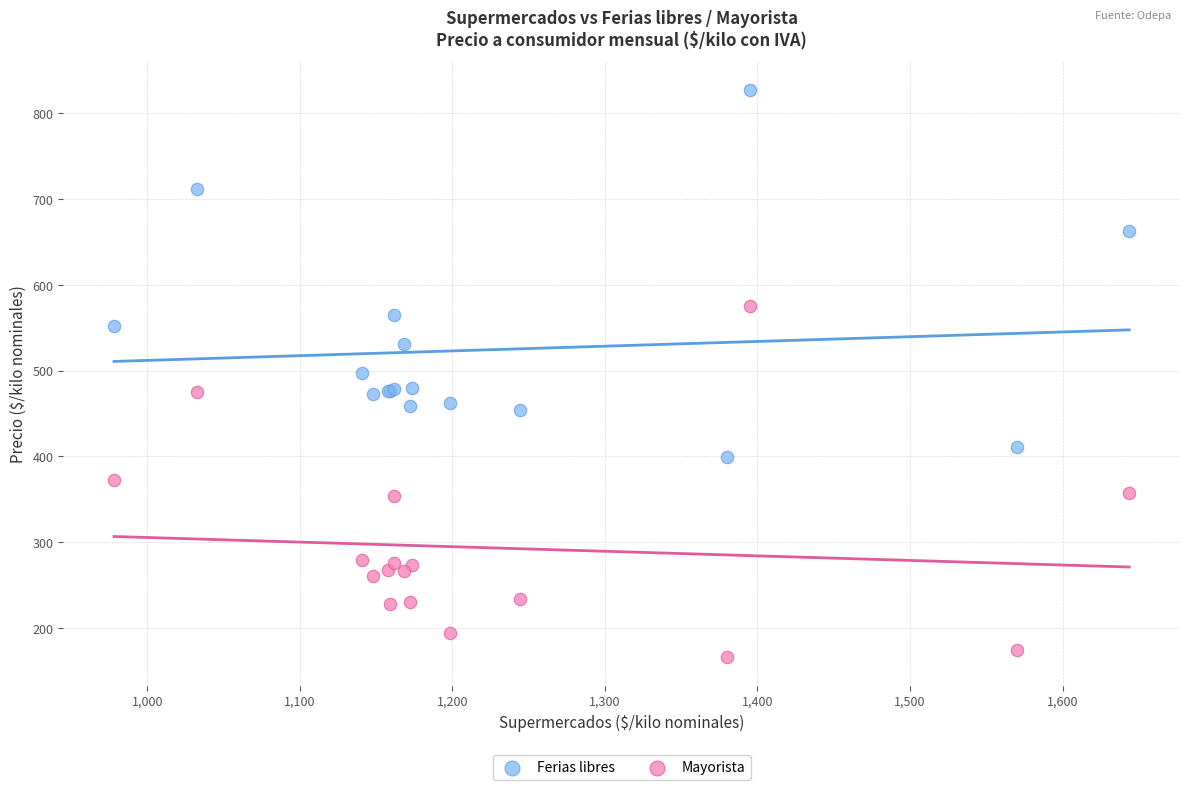

Which series has the widest spread of Y values?

Ferias libres